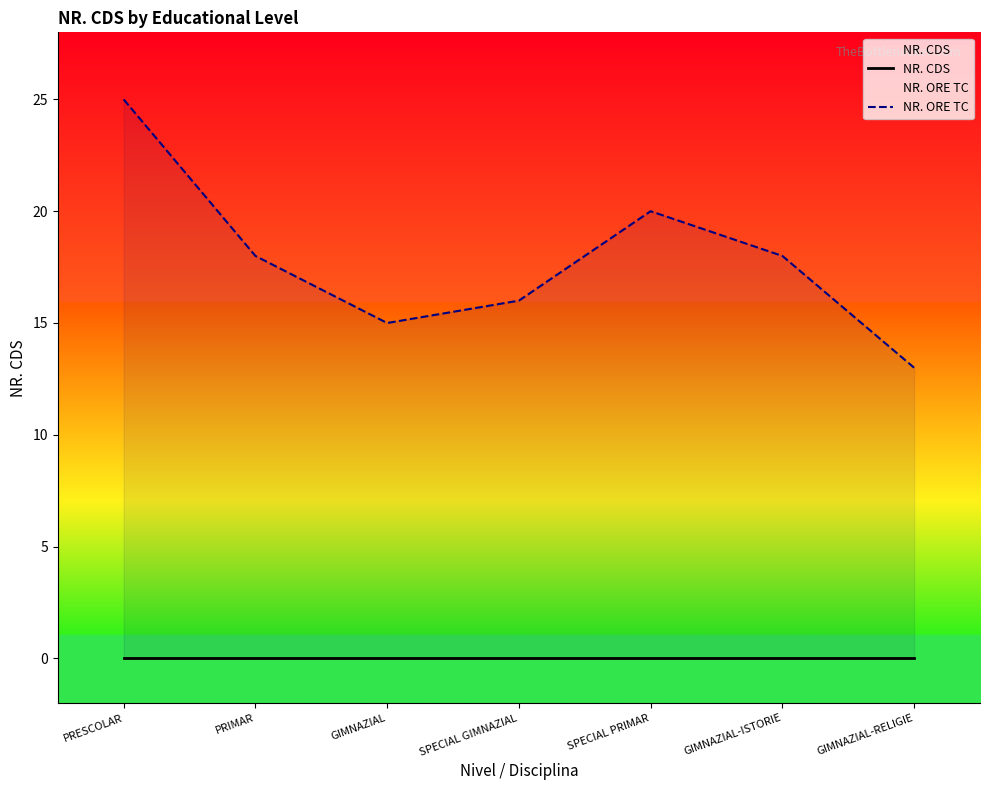

Reading right to left, what are all the values shown in this chart?

NR. CDS: 0	0	0	0	0	0	0
NR. ORE TC: 13	18	20	16	15	18	25